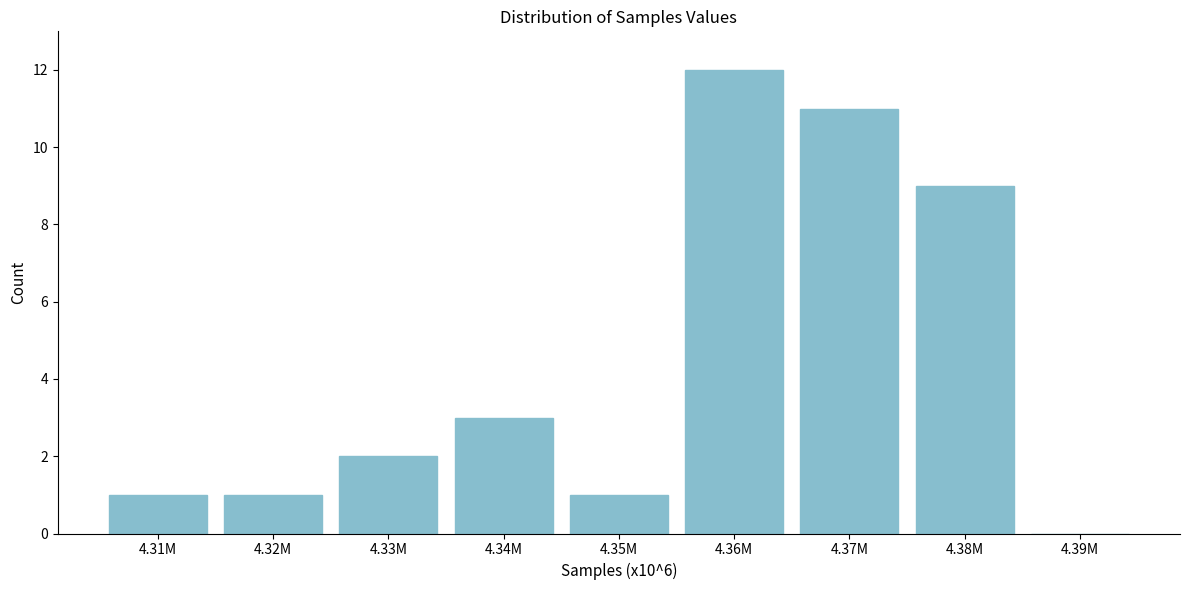

Reading left to right, transcribe all the data shown in this chart.

4.31M=1	4.32M=1	4.33M=2	4.34M=3	4.35M=1	4.36M=12	4.37M=11	4.38M=9	4.39M=0